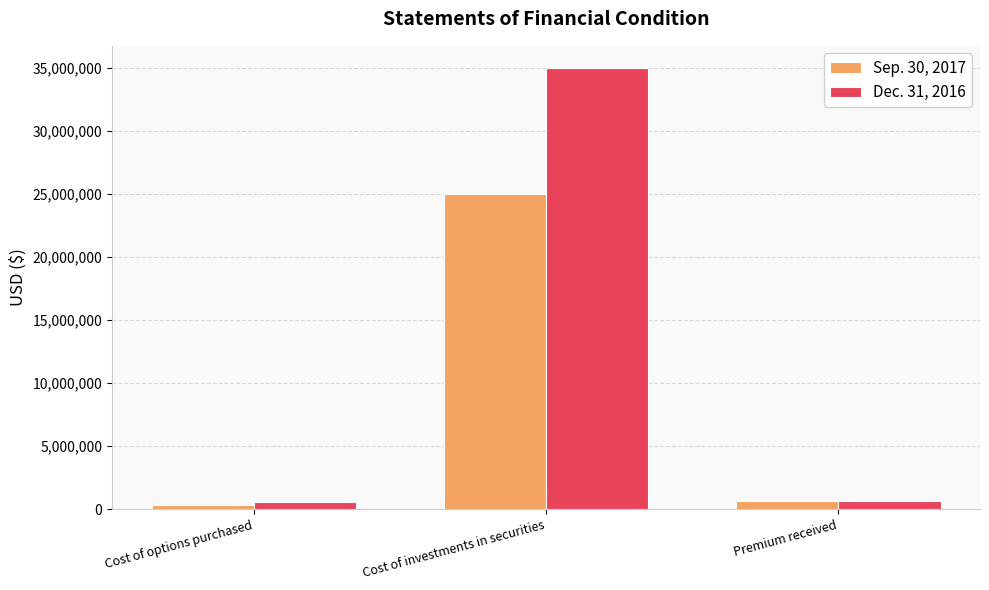

Which series has the widest spread of values?

Dec. 31, 2016